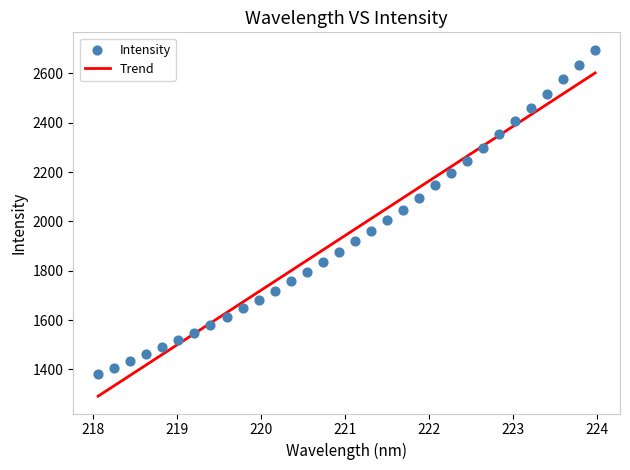

What is the range of X values (max minus min)?

5.9